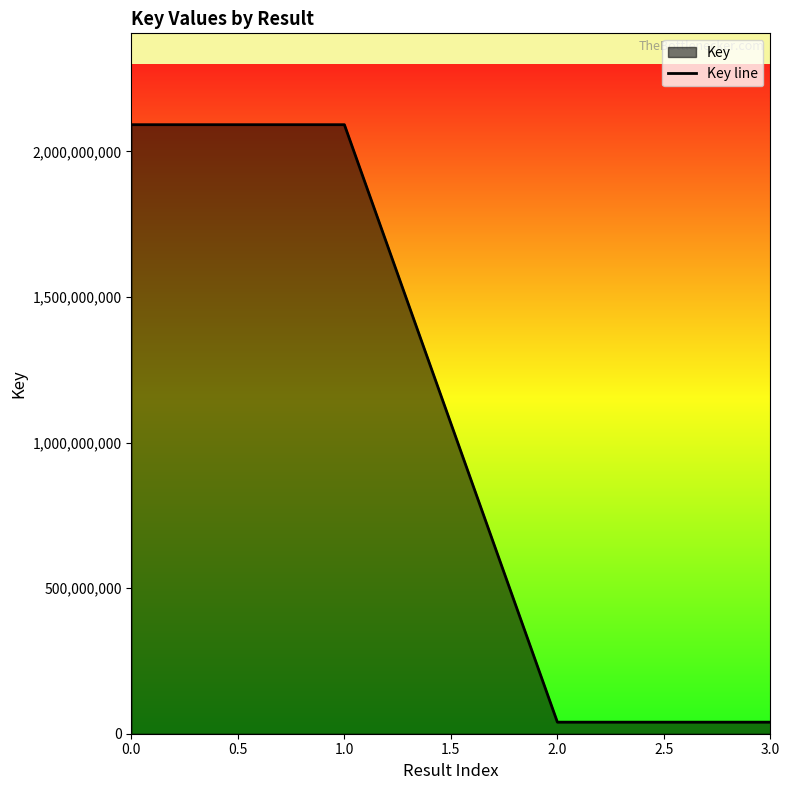

What is the greatest value displayed?

2092082045